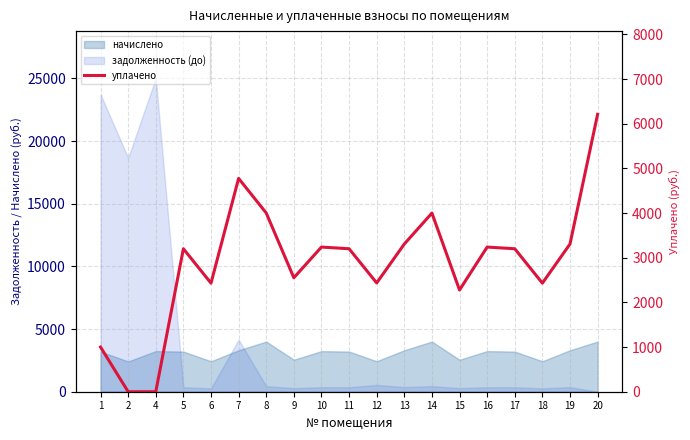

Reading left to right, extract all data points from this chart.

1000.0	0.0	0.0	3201.7	2431.4	4777.2	4002.0	2552.2	3239.4	3201.7	2436.0	3307.3	4000.2	2278.0	3239.4	3201.7	2431.4	3307.3	6211.7